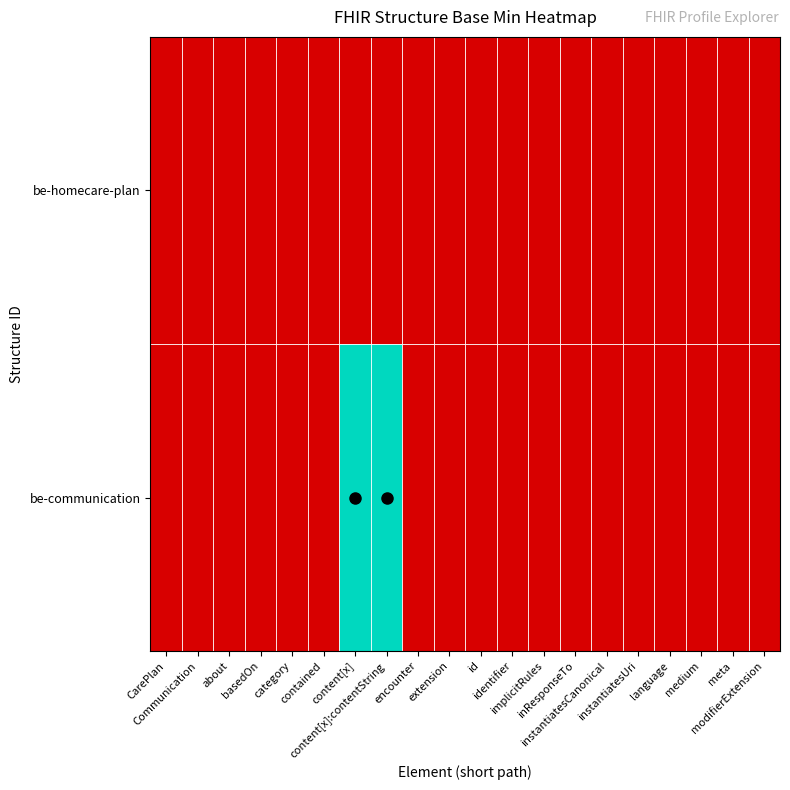

At which category does the chart reach its peak across all series?

content[x]